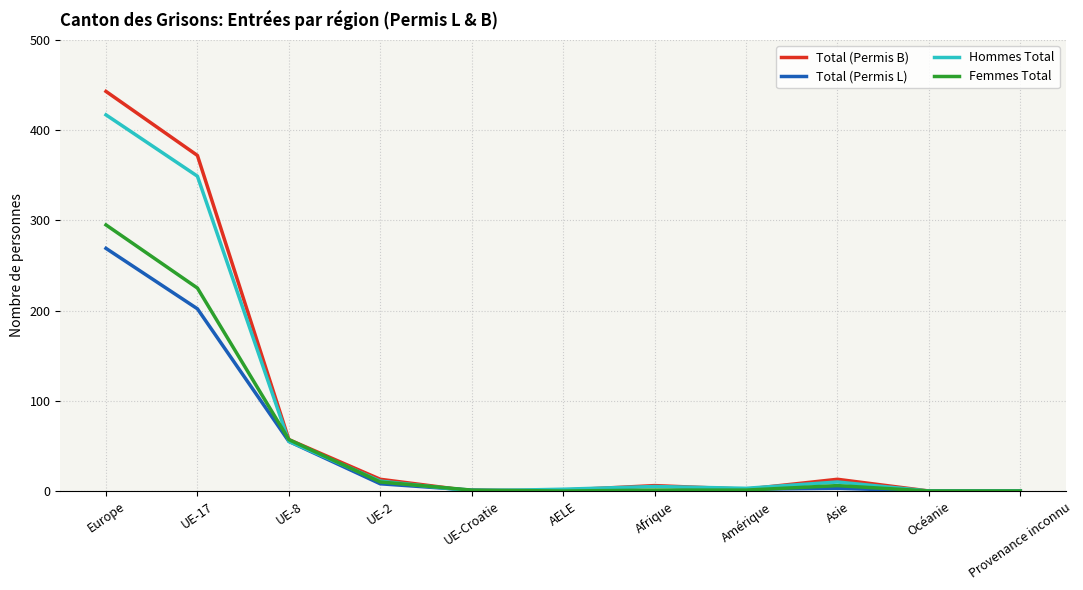

Which series has the largest total across all categories?

Total (Permis B)